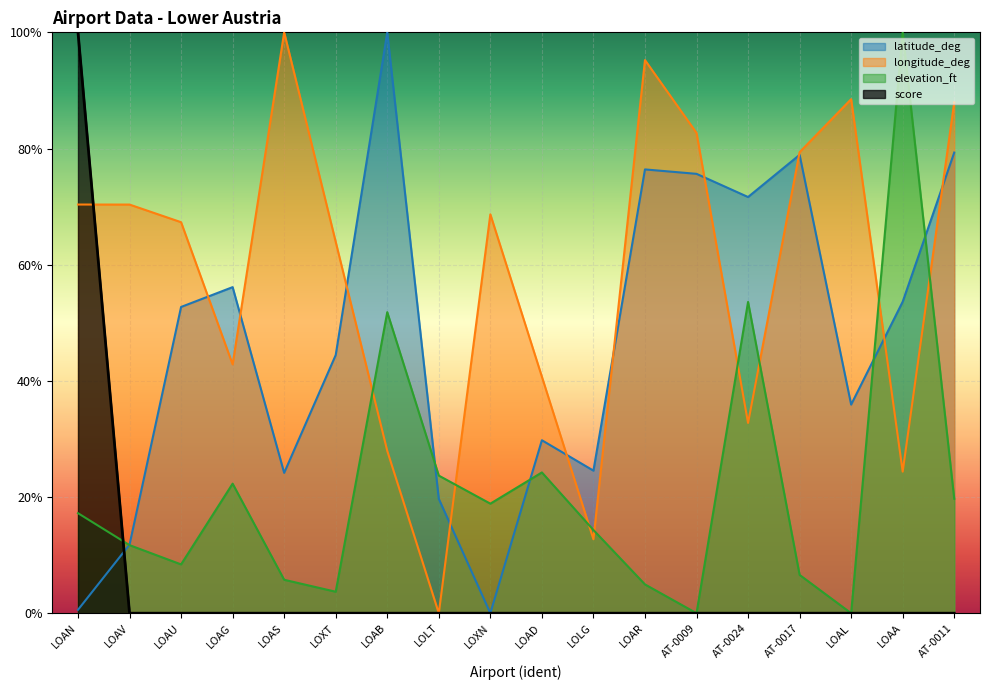

What is the value of the latitude_deg point at the 4th from the left?

0.6